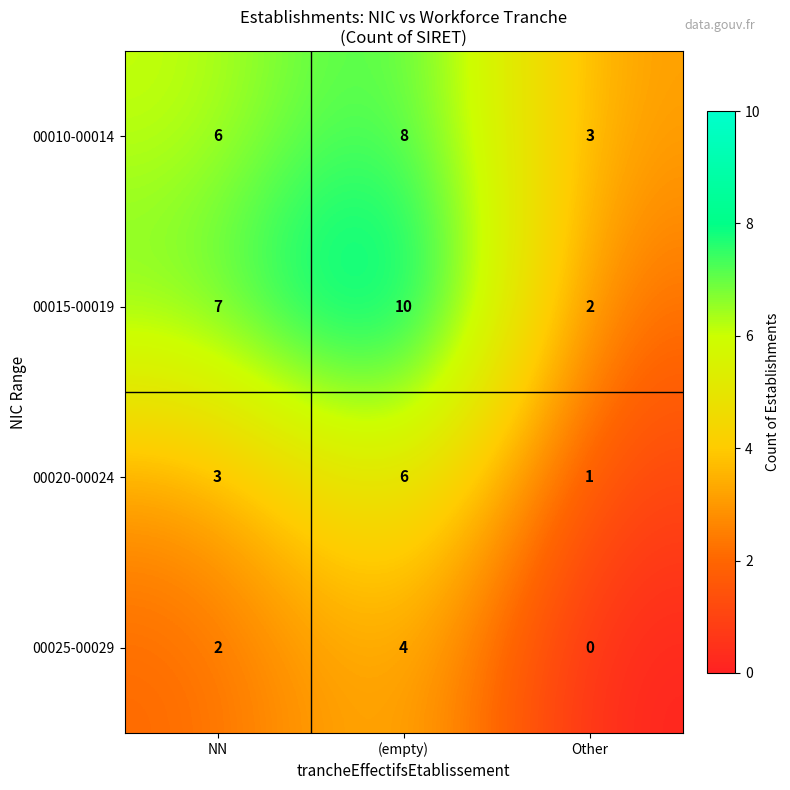

Count the 00010-00014 values in the range 3 to 8.

3